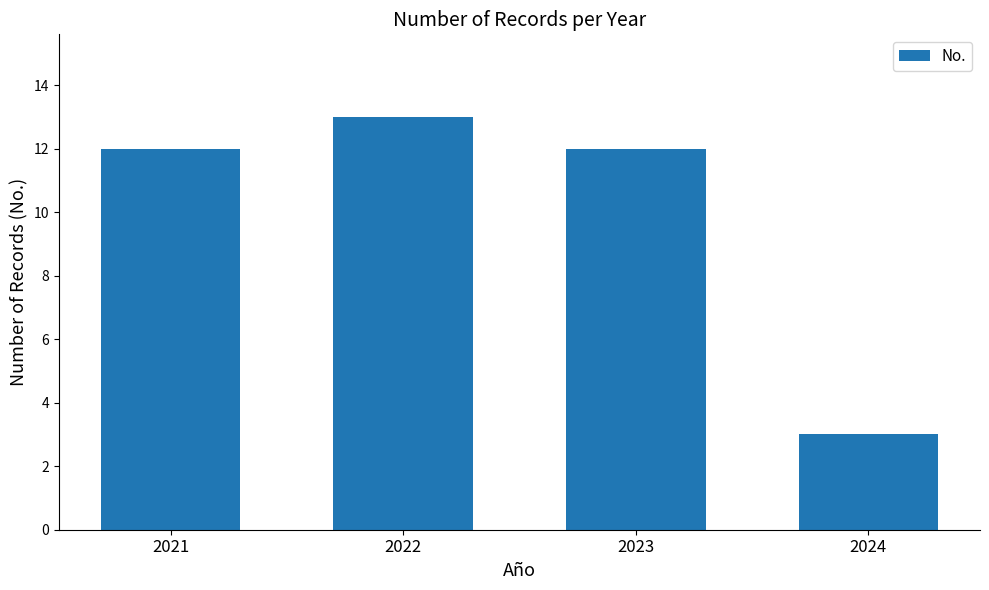

Count the number of categories in the chart.

4